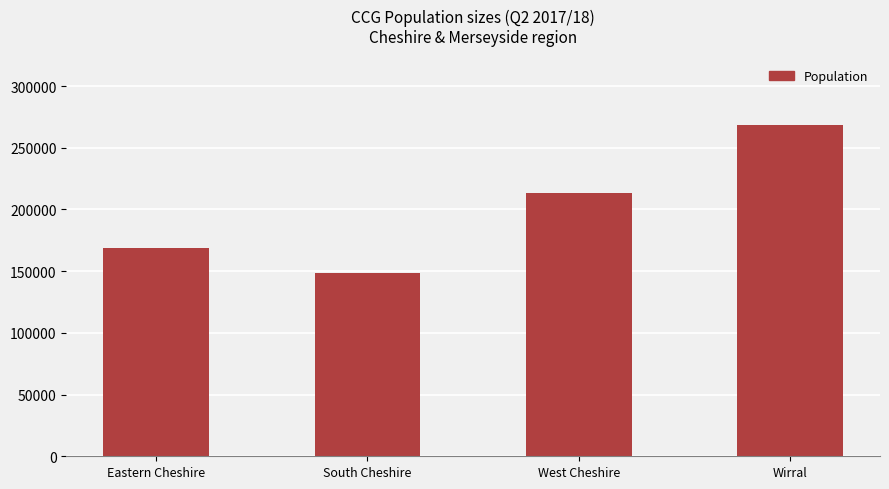

Reading left to right, transcribe all the data shown in this chart.

Eastern Cheshire=168664	South Cheshire=148272	West Cheshire=213297	Wirral=268625